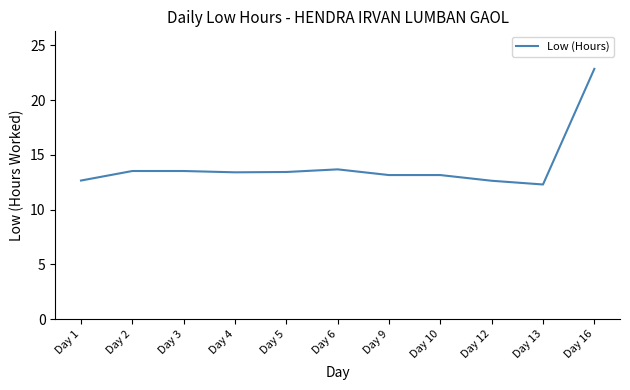

Which label corresponds to the largest value in the chart?

Day 16